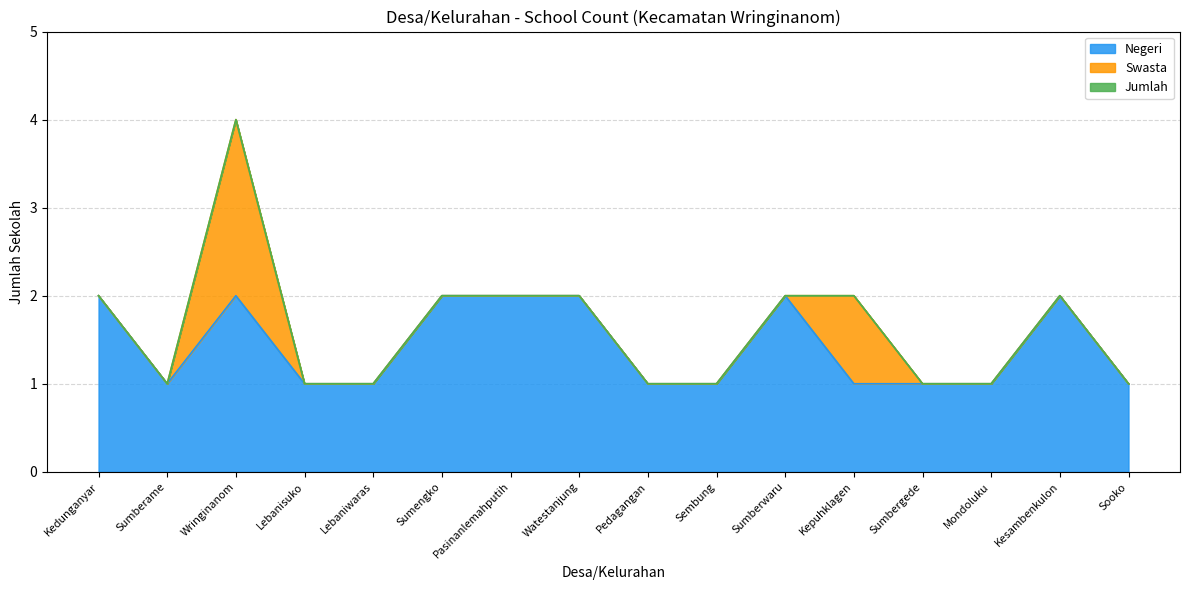

True or false: Jumlah has more than 2 points higher than both neighbors.

False